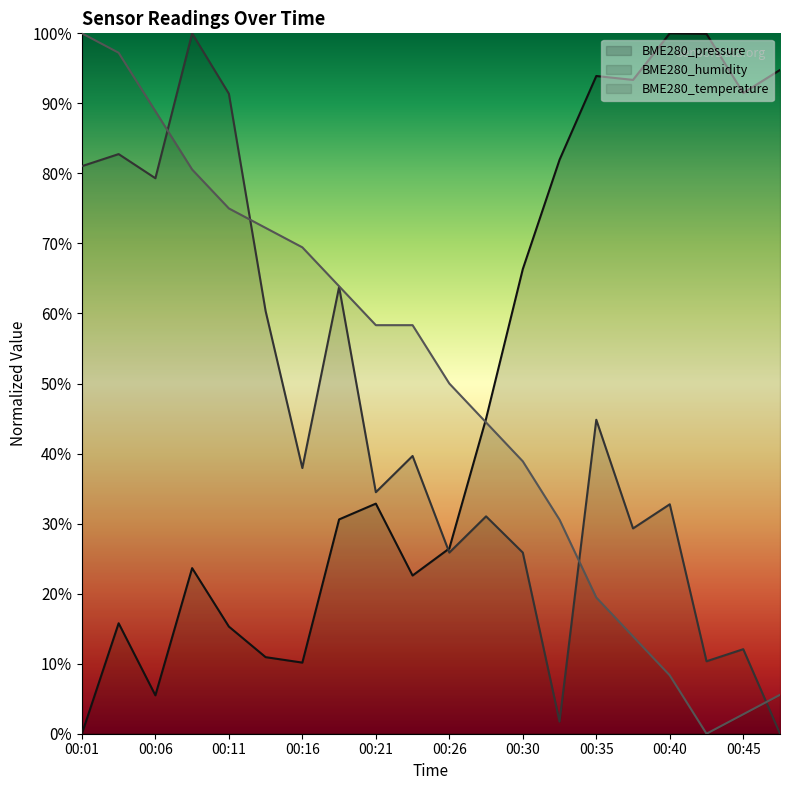

Is the value of BME280_temperature at 00:45 greater than the value of BME280_pressure at 00:26?

No